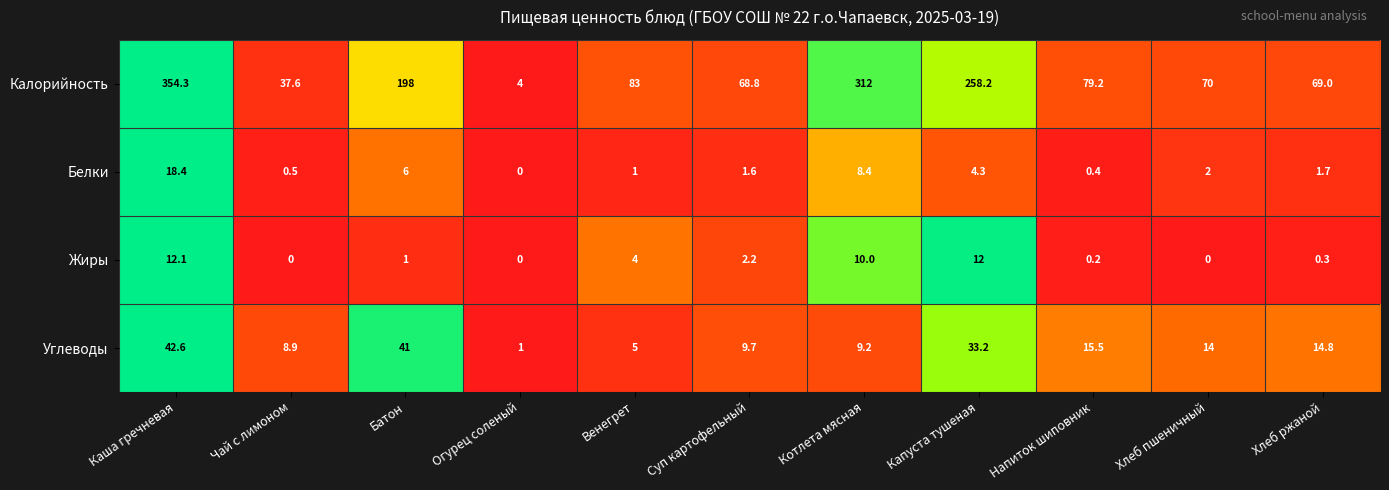

How many data points in Жиры are less than 1?

5